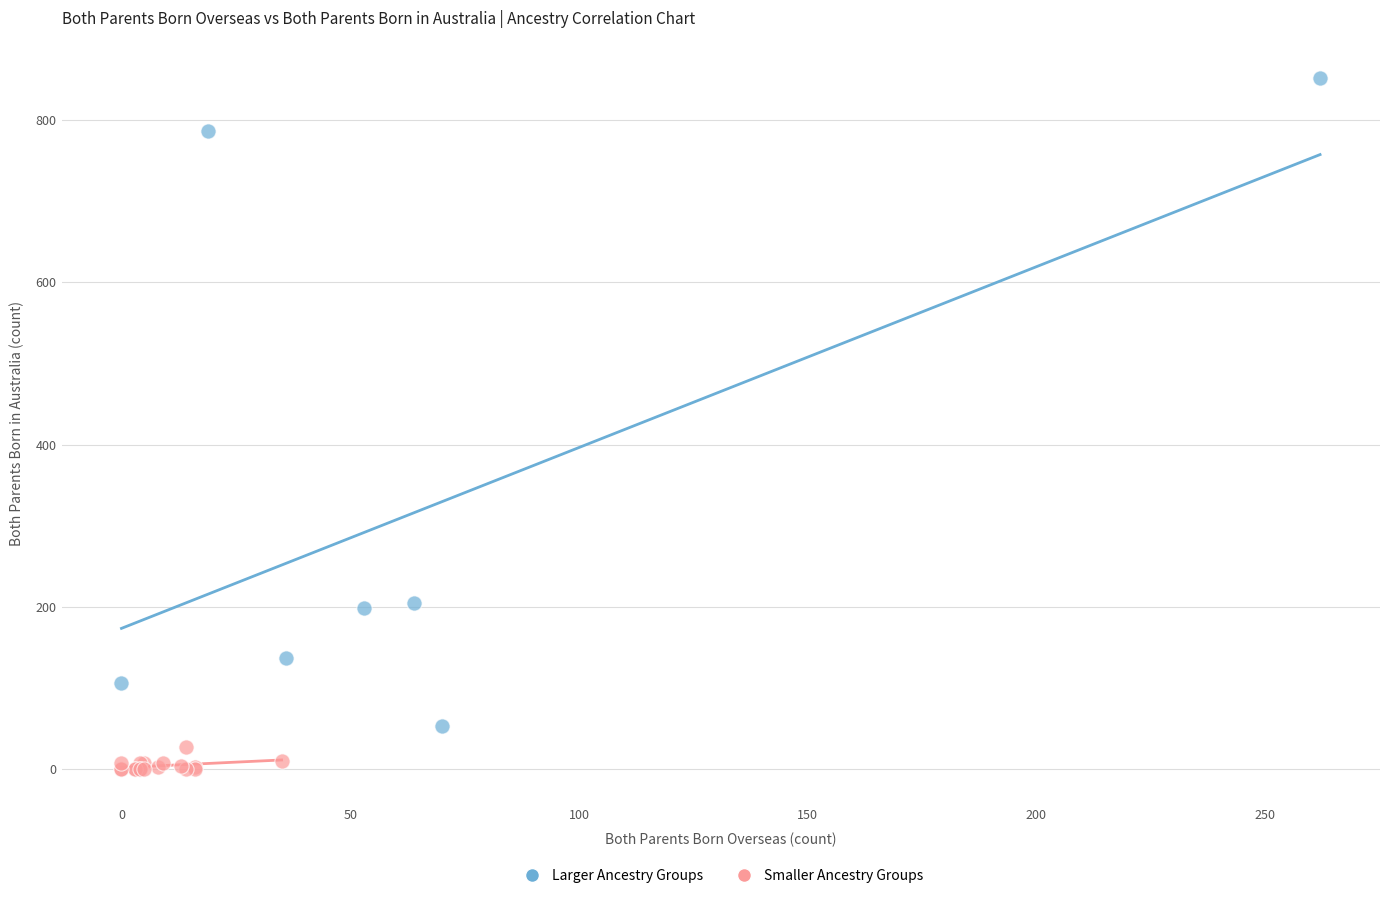

Which series has the widest spread of Y values?

Larger Ancestry Groups